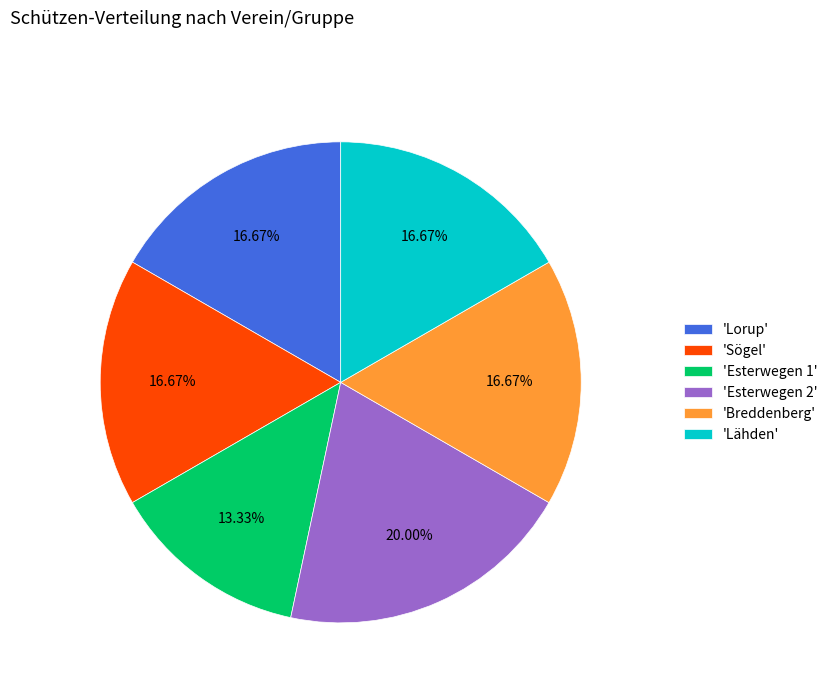

Which category has the biggest portion of the pie?

'Esterwegen 2'